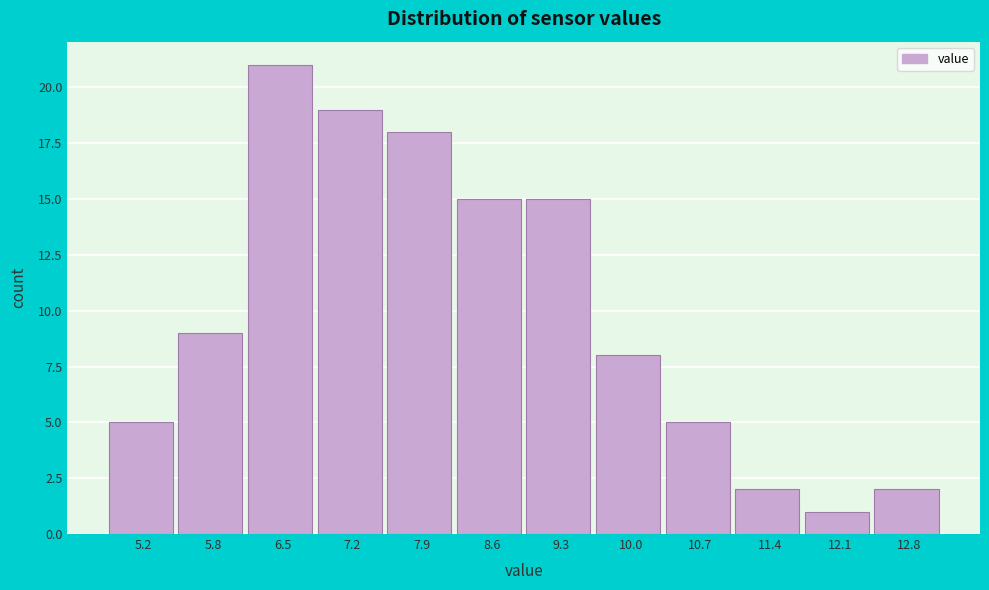

Reading left to right, transcribe this chart: for each bar, give the range it covers on the x-axis and its height. The values are not printed on the chart, so give them approximately, as read against the axis.

4.8 to 5.5: 5
5.5 to 6.2: 9
6.2 to 6.9: 21
6.9 to 7.6: 19
7.6 to 8.3: 18
8.3 to 9.0: 15
9.0 to 9.7: 15
9.7 to 10.4: 8
10.4 to 11.1: 5
11.1 to 11.8: 2
11.8 to 12.5: 1
12.5 to 13.2: 2